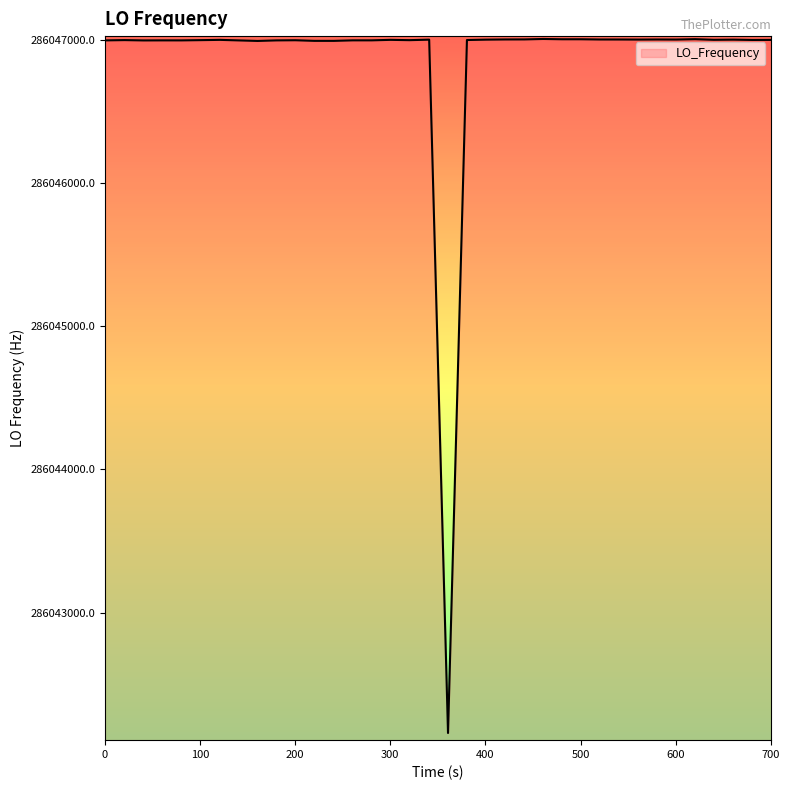

What is the minimum value shown in the chart?

286042159.8